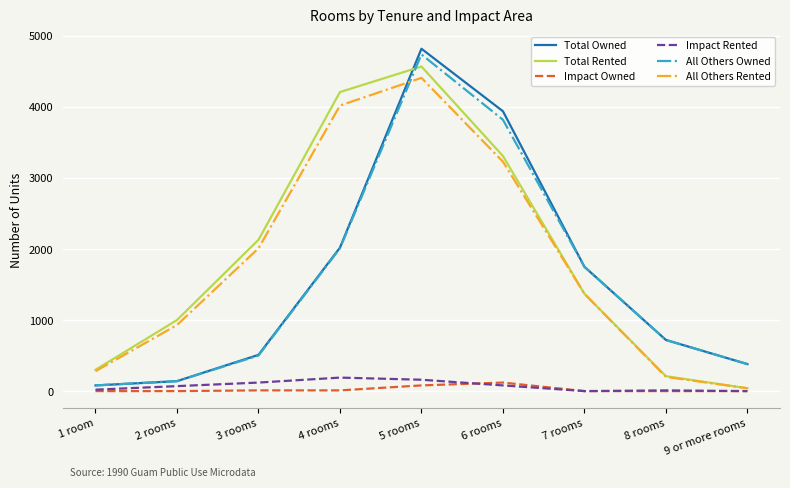

Does the chart have visible grid lines?

Yes